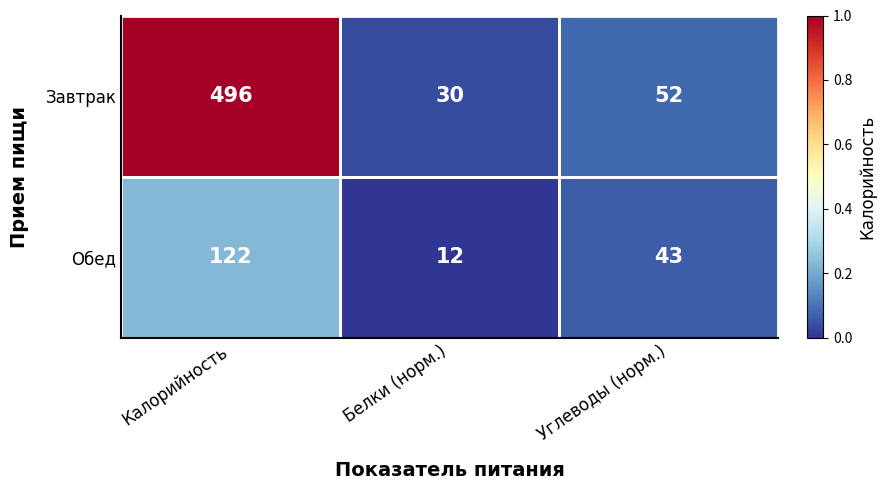

True or false: Обед has a value of 193 at Калорийность.

False